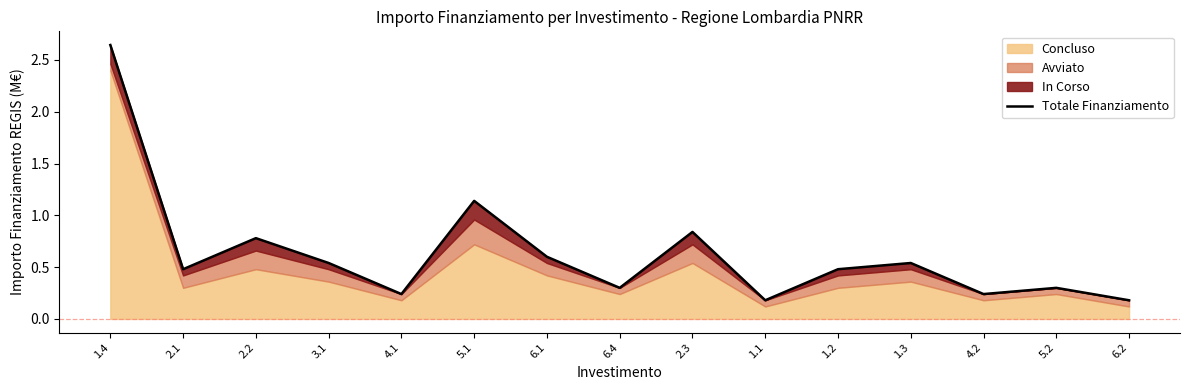

What is the difference between the maximum and minimum values?

2.5